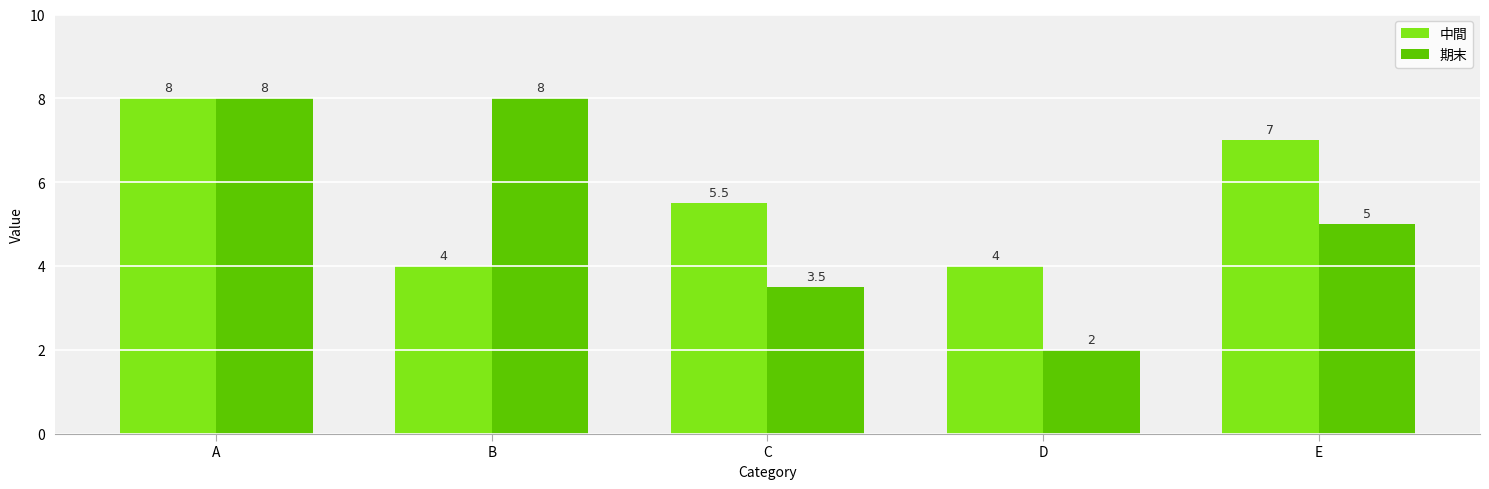

What is the value of the 期末 bar at the 2nd from the left?

8.0